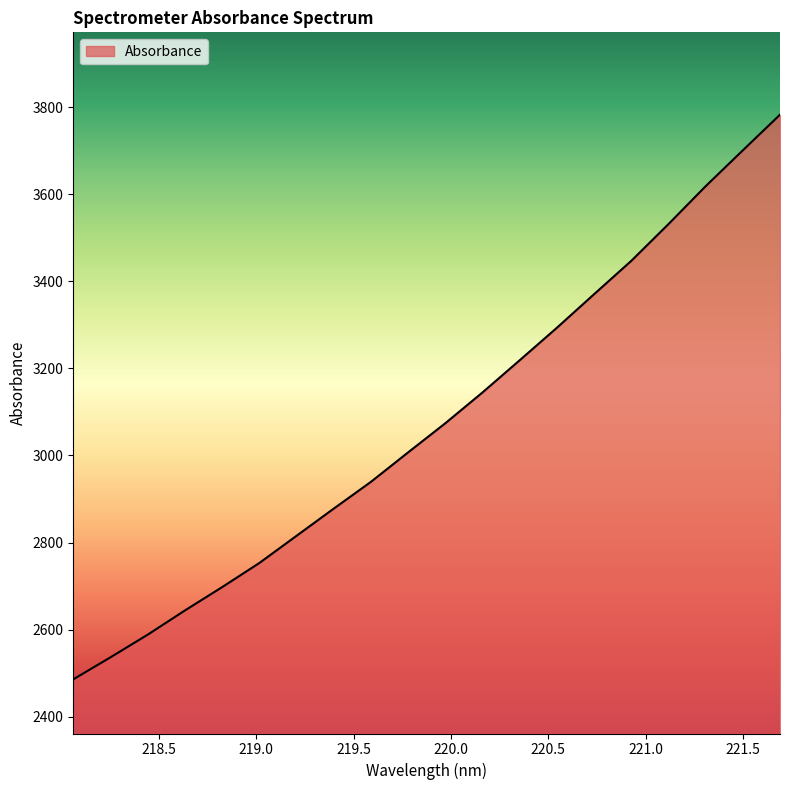

What is the minimum value shown in the chart?

2485.9